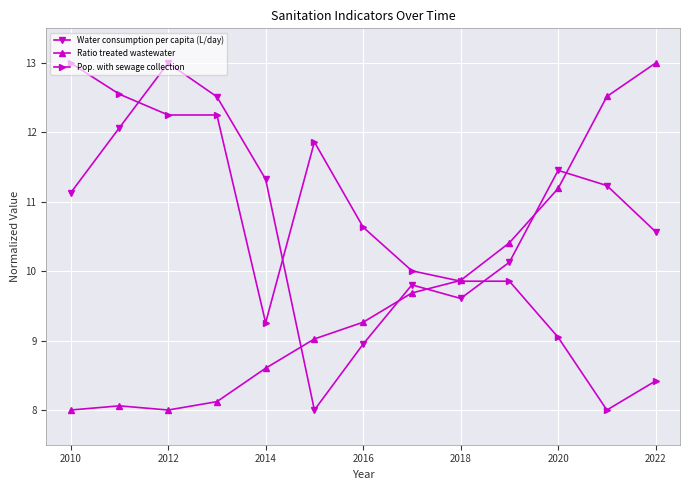

What is the value of the Pop. with sewage collection point at the 11th from the left?

9.0